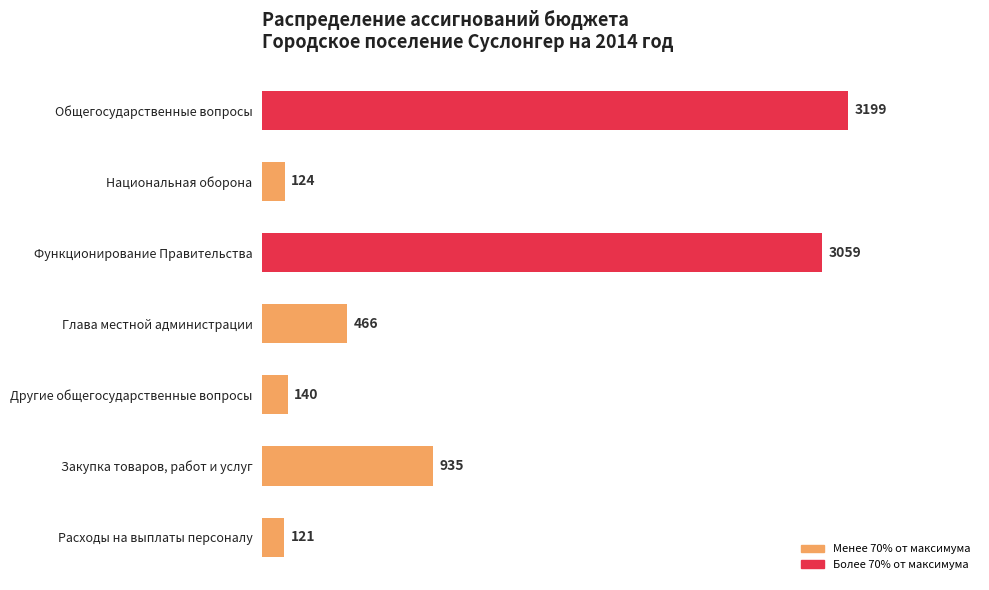

Reading bottom to top, list all the values displayed in this chart.

121	935	140	466	3059	124	3199